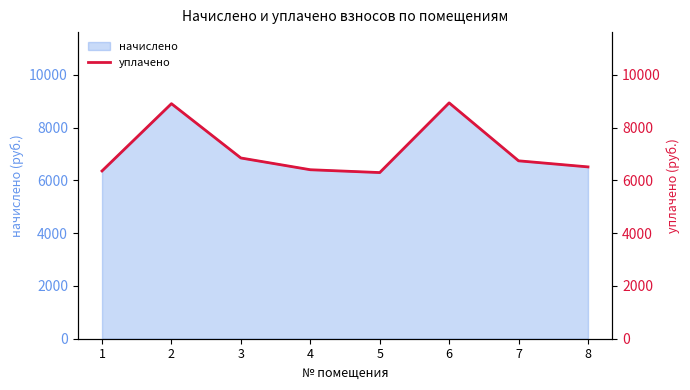

How many points are higher than both their immediate neighbors (excluding endpoints)?

2